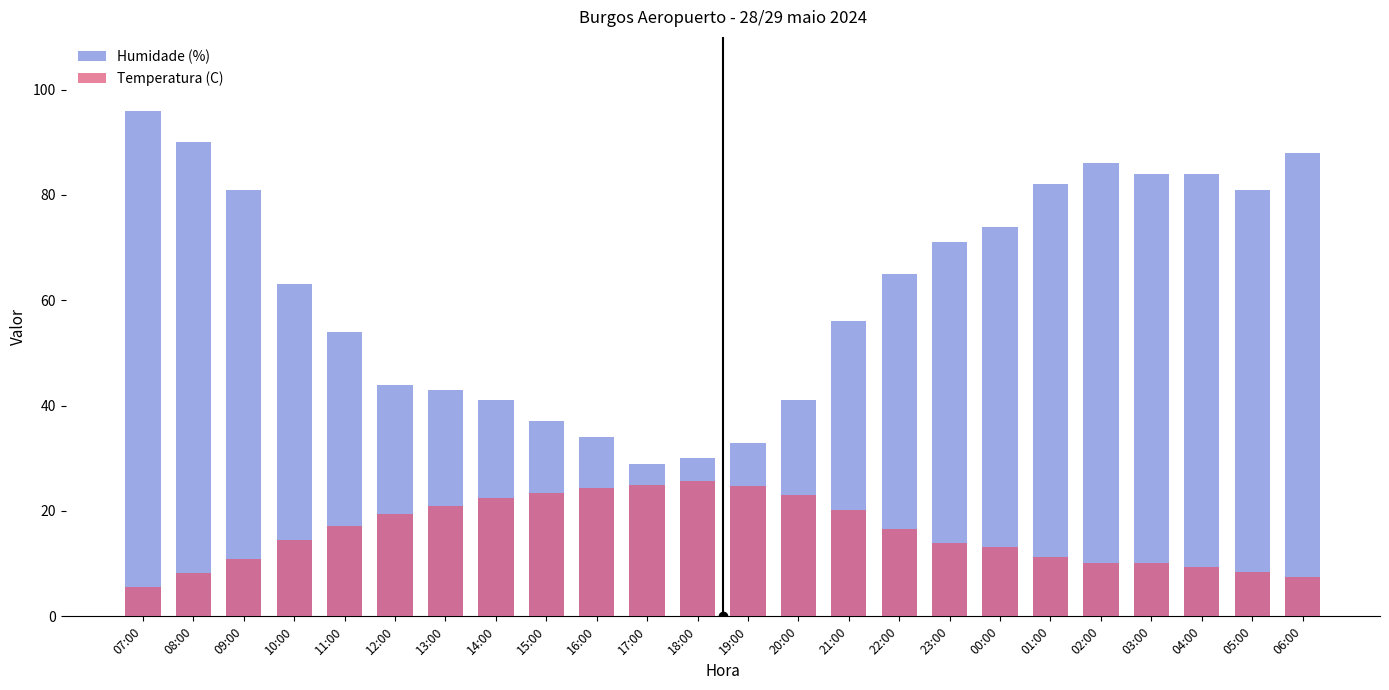

What position from the left is 19:00?

13